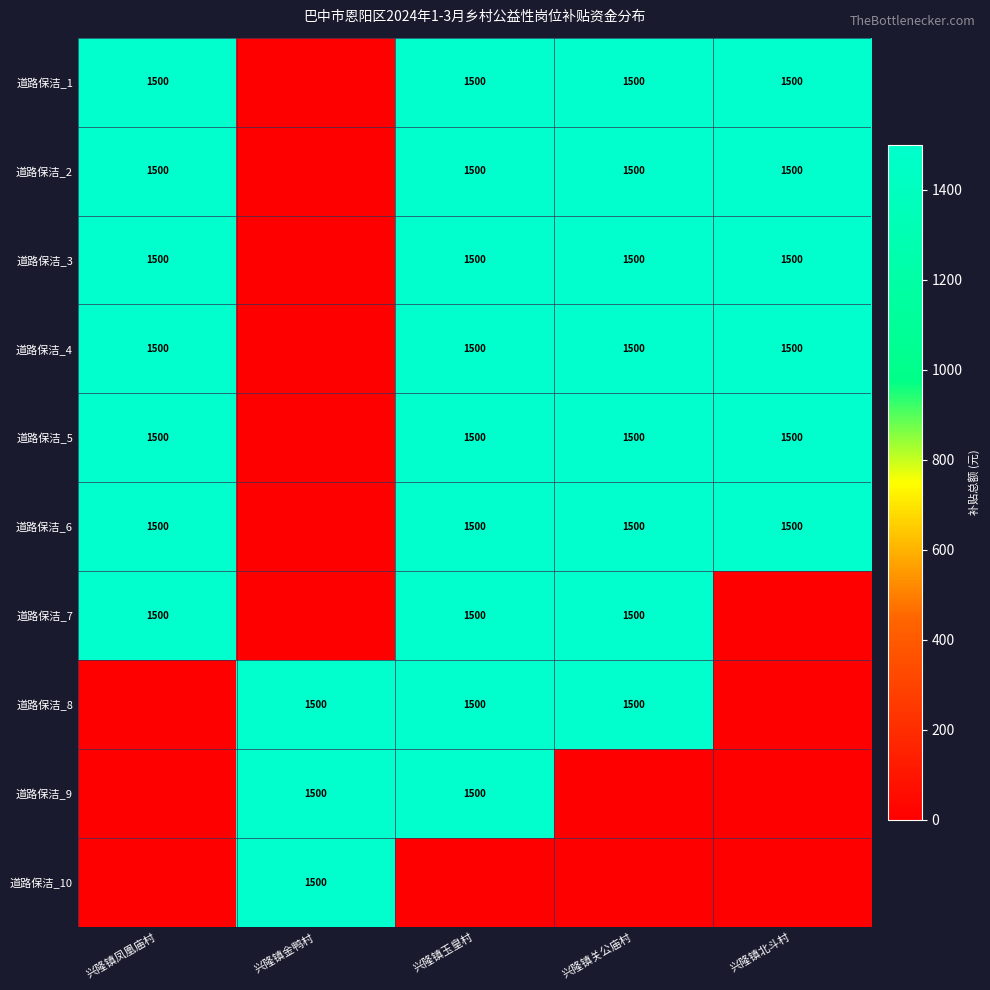

Is it true that 道路保洁_2 equals 718 at 兴隆镇凤凰庙村?

False